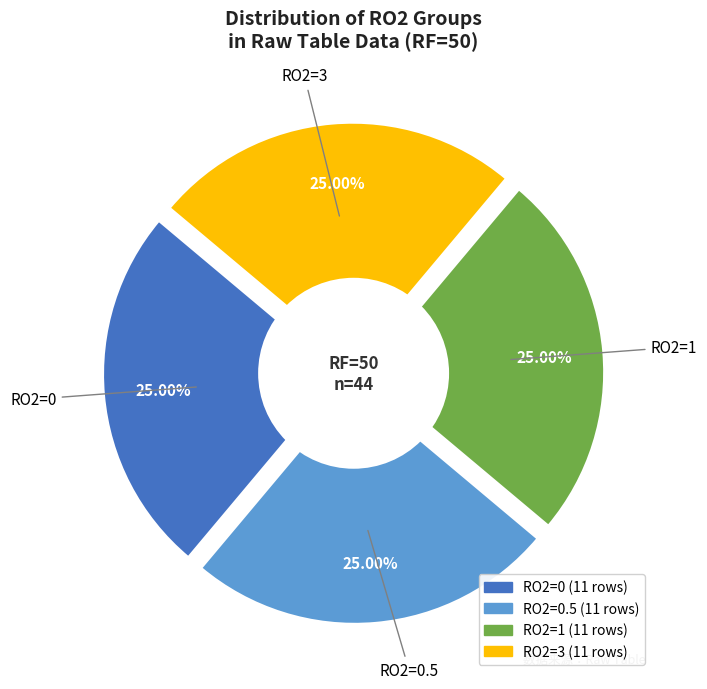

True or false: 6 accounts for 1% of the total.

False